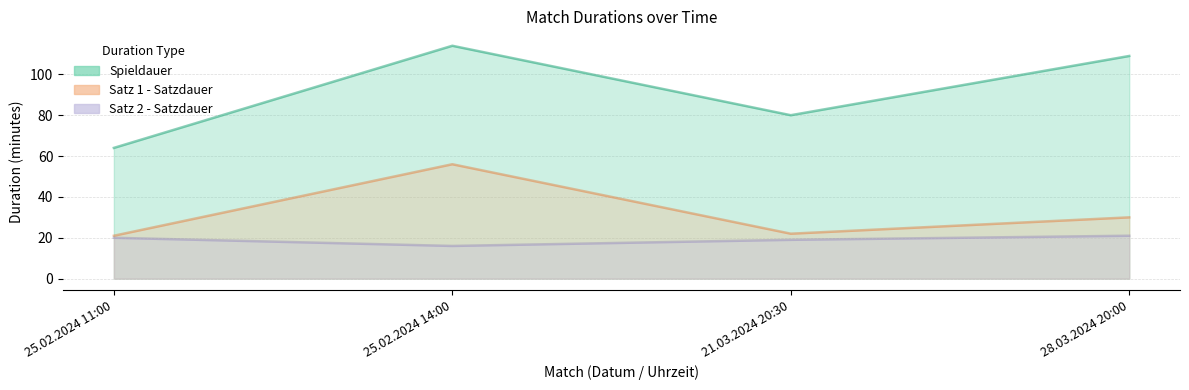

How many values in the Spieldauer series exceed 109?

1